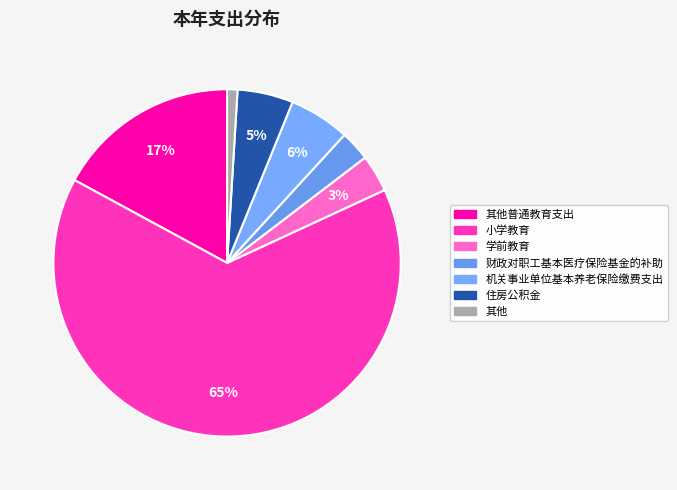

How many slices are in this pie chart?

7